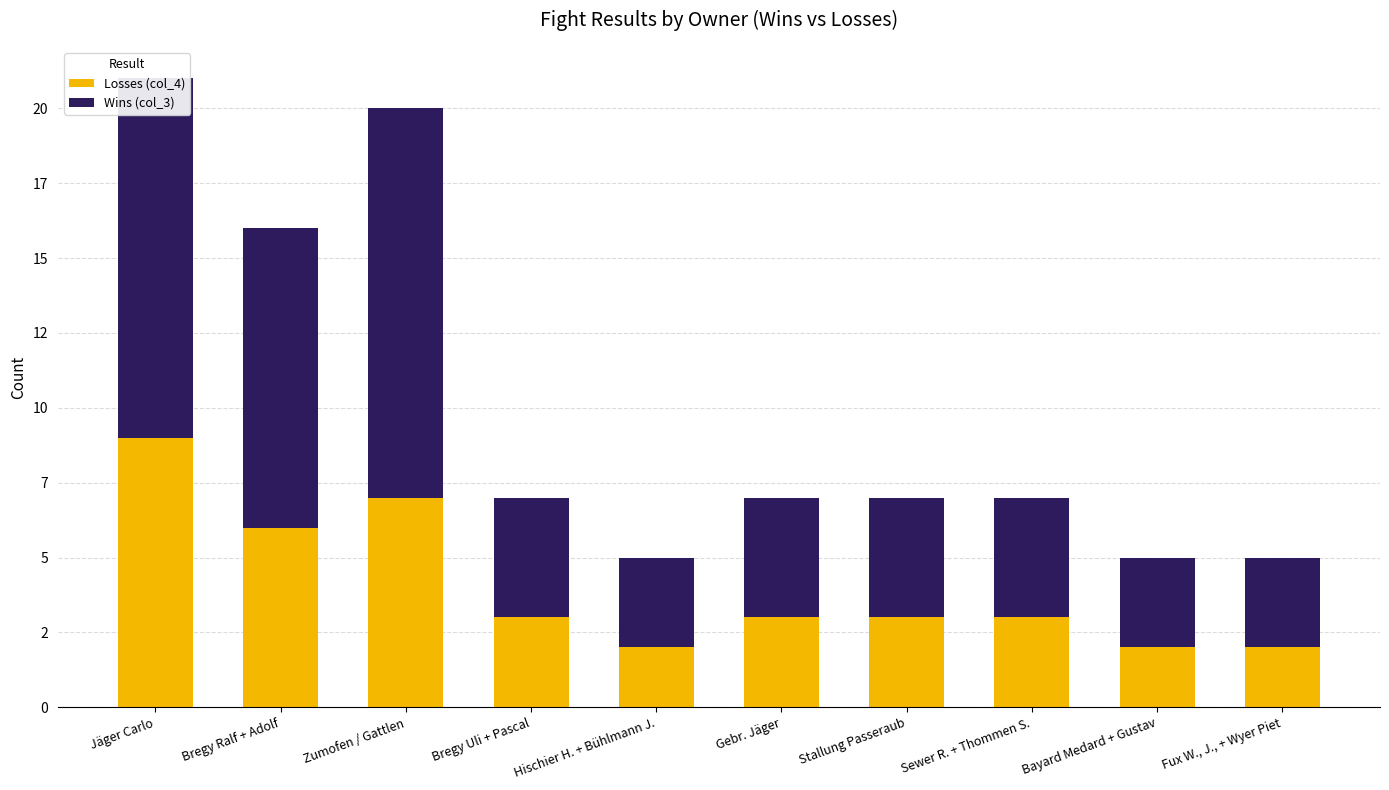

At Stallung Passeraub, list the series in order from largest to smallest.

Wins (col_3), Losses (col_4)